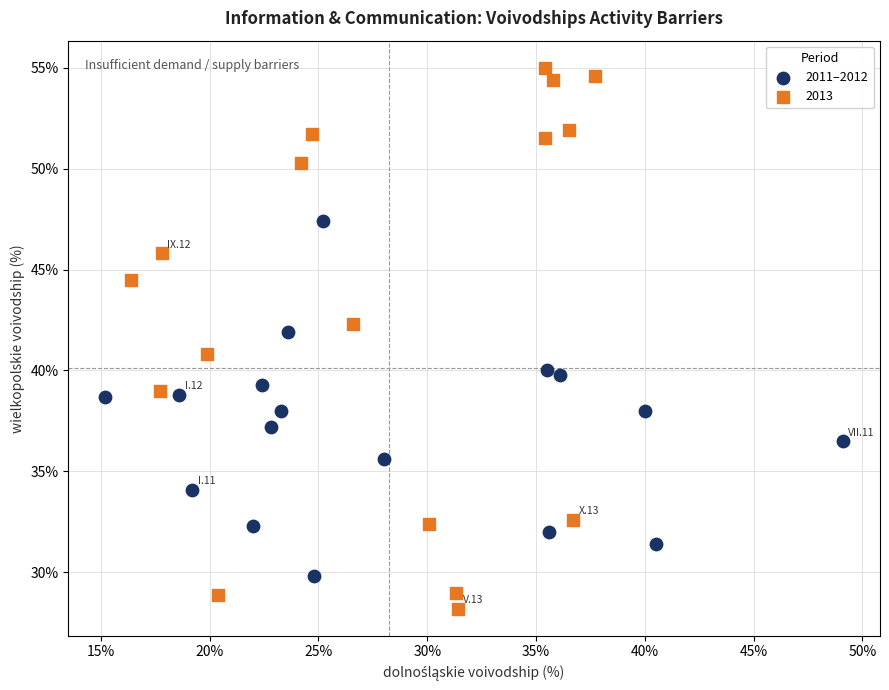

Which series contains the lowest Y value?

2013